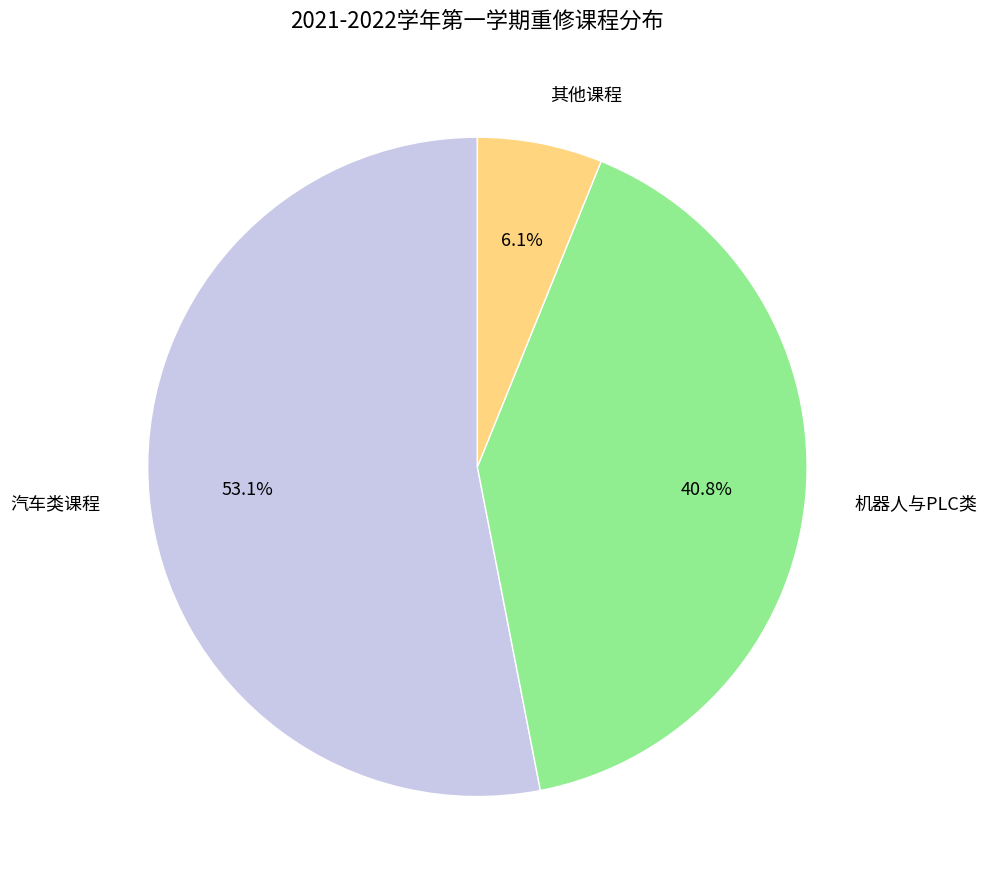

Which slice is the smallest?

其他课程